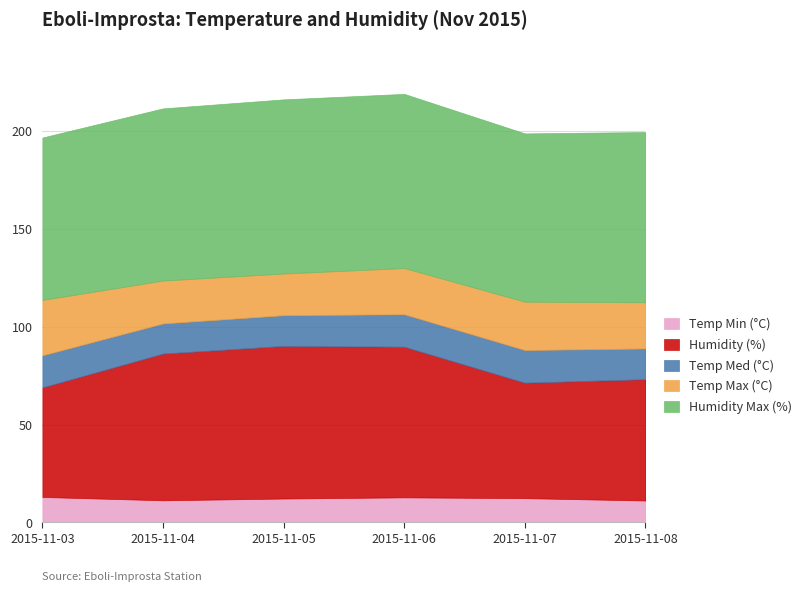

At which label does Humidity (%) reach its peak?

2015-11-05